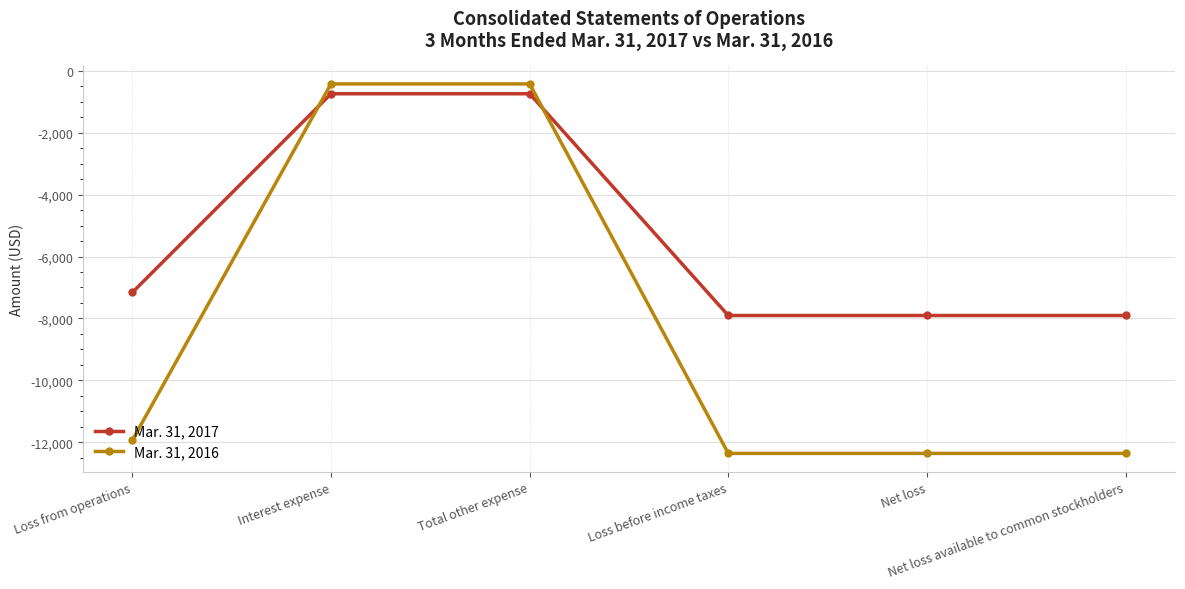

What is the difference between the maximum and second lowest values in the Mar. 31, 2017 series?

7159